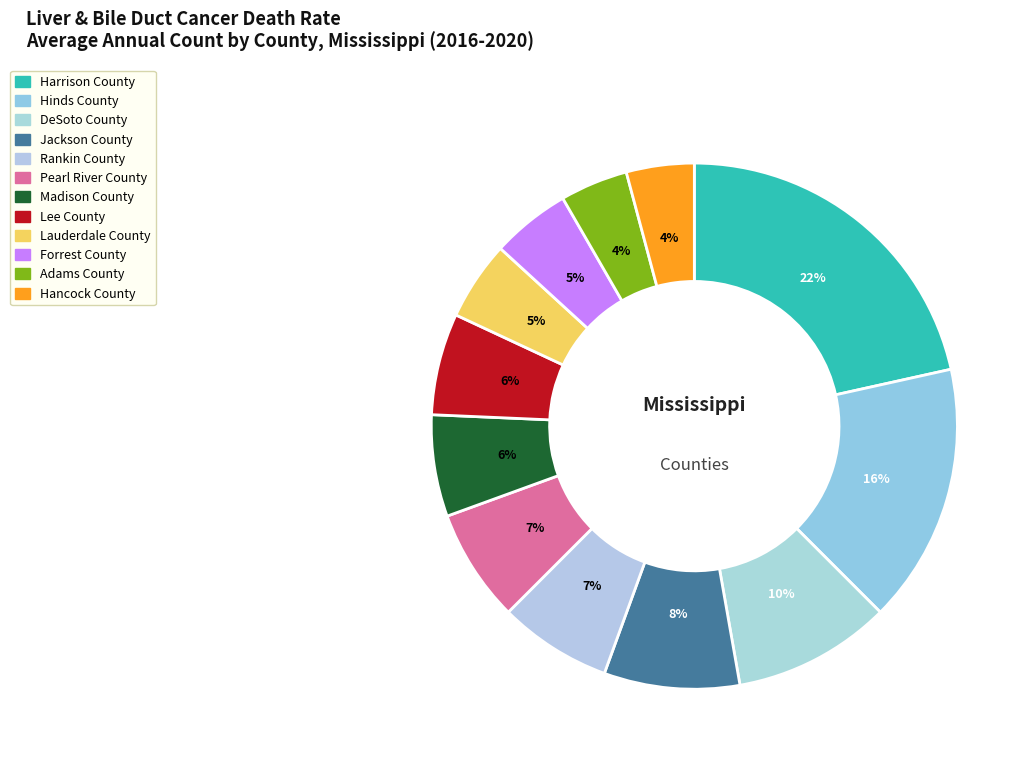

How many slices are in this pie chart?

12